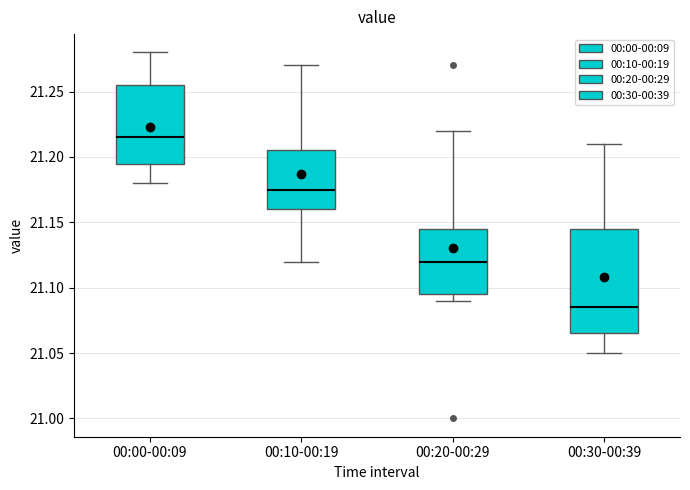

Reading left to right, read every box against the y-axis: the position of its median line, the range the box covers, and the ends of its whiskers. The values are not printed on the chart, so give them approximately, as read against the axis.

00:00-00:09: median 21.215, box 21.195 to 21.255, whiskers 21.180 to 21.280
00:10-00:19: median 21.175, box 21.160 to 21.205, whiskers 21.120 to 21.270
00:20-00:29: median 21.120, box 21.095 to 21.145, whiskers 21.090 to 21.220
00:30-00:39: median 21.085, box 21.065 to 21.145, whiskers 21.050 to 21.210